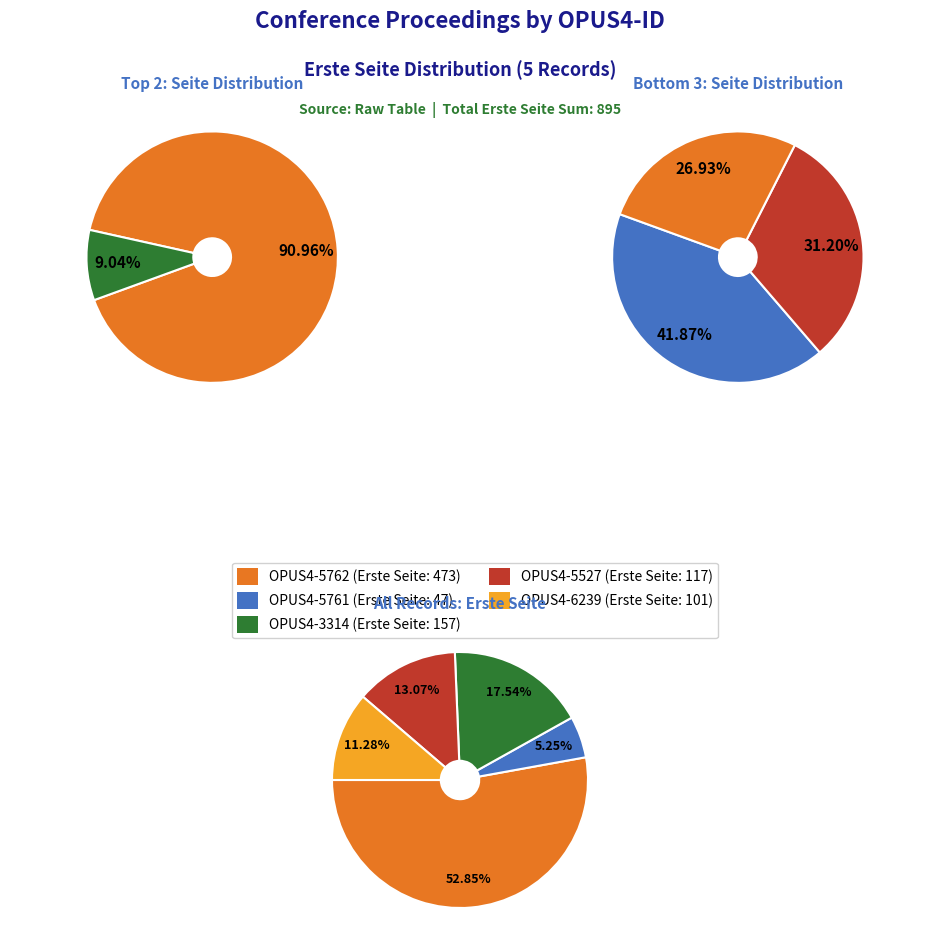

What percentage is the OPUS4-5527 slice, to the nearest percent?

13%